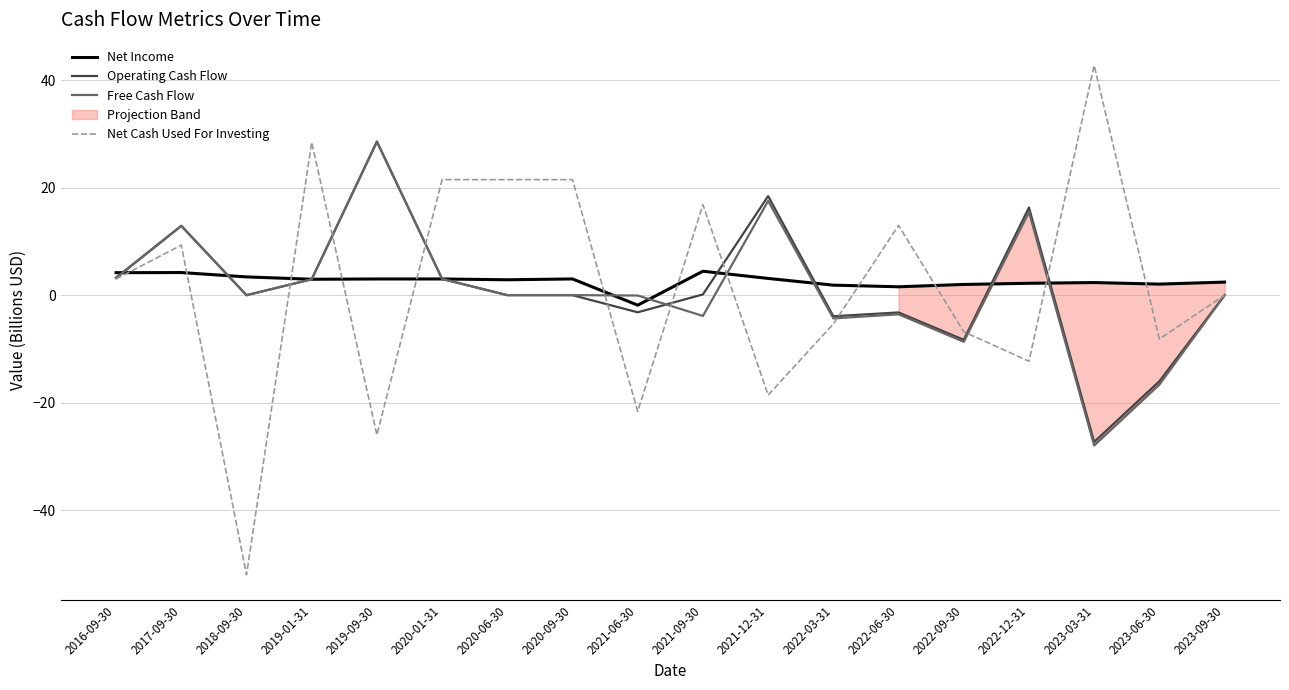

What is the highest value of the Operating Cash Flow series?

28.6